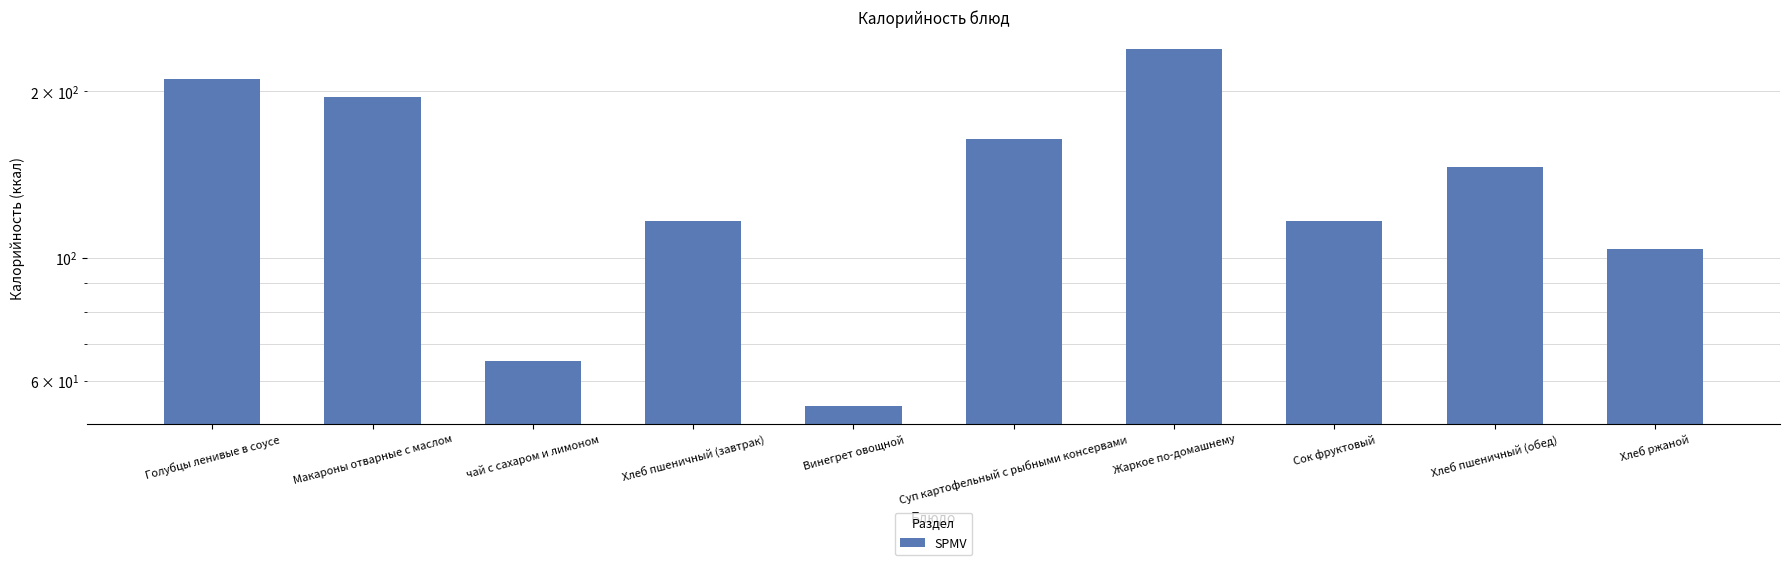

What is the difference between the values at Винегрет овощной and Хлеб ржаной?

50.0